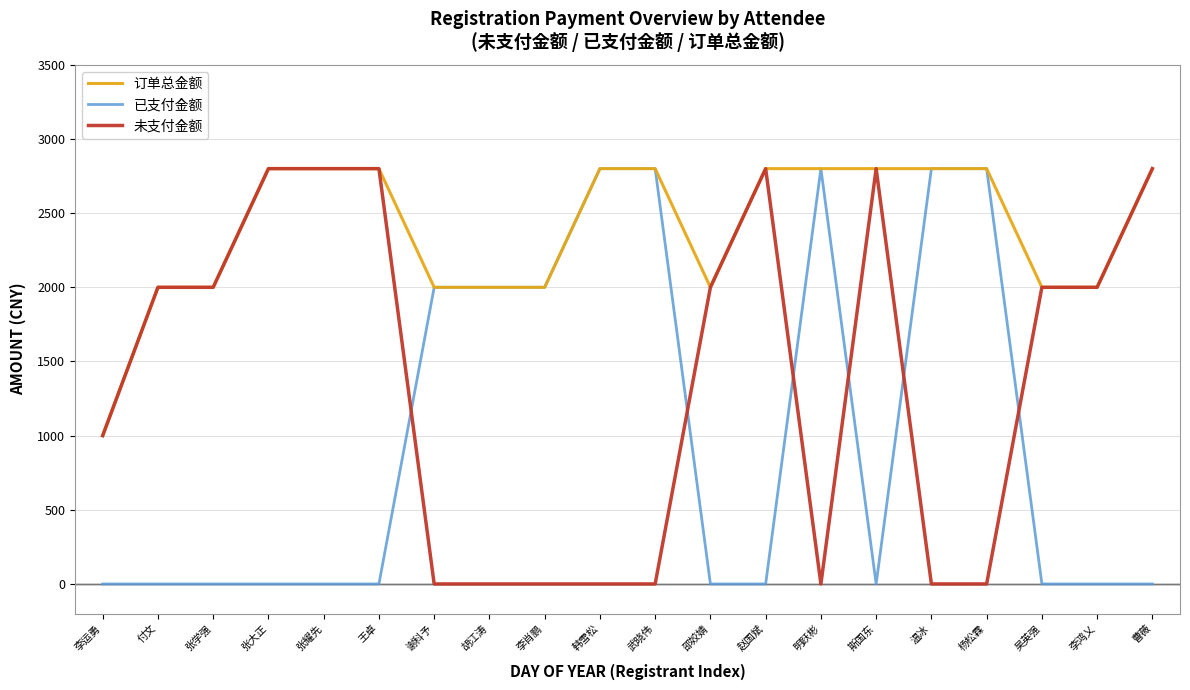

What is the difference between the highest and lowest values at 王卓?

2800